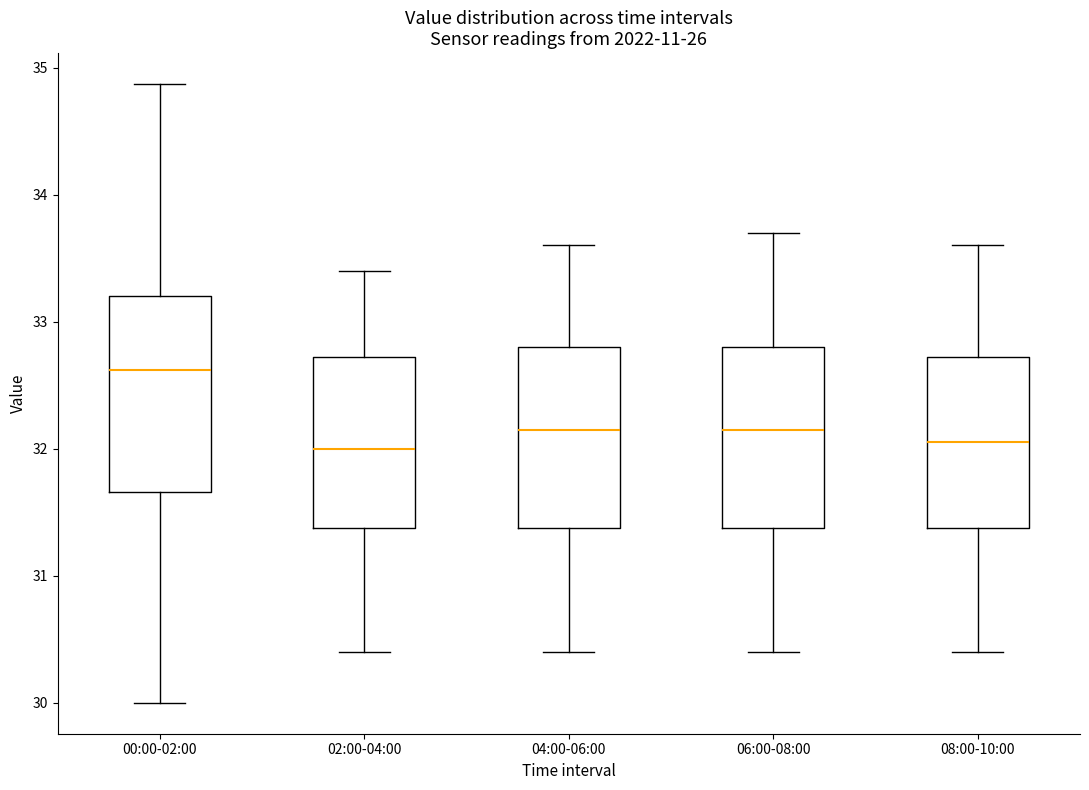

Which box has the highest median line?

00:00-02:00